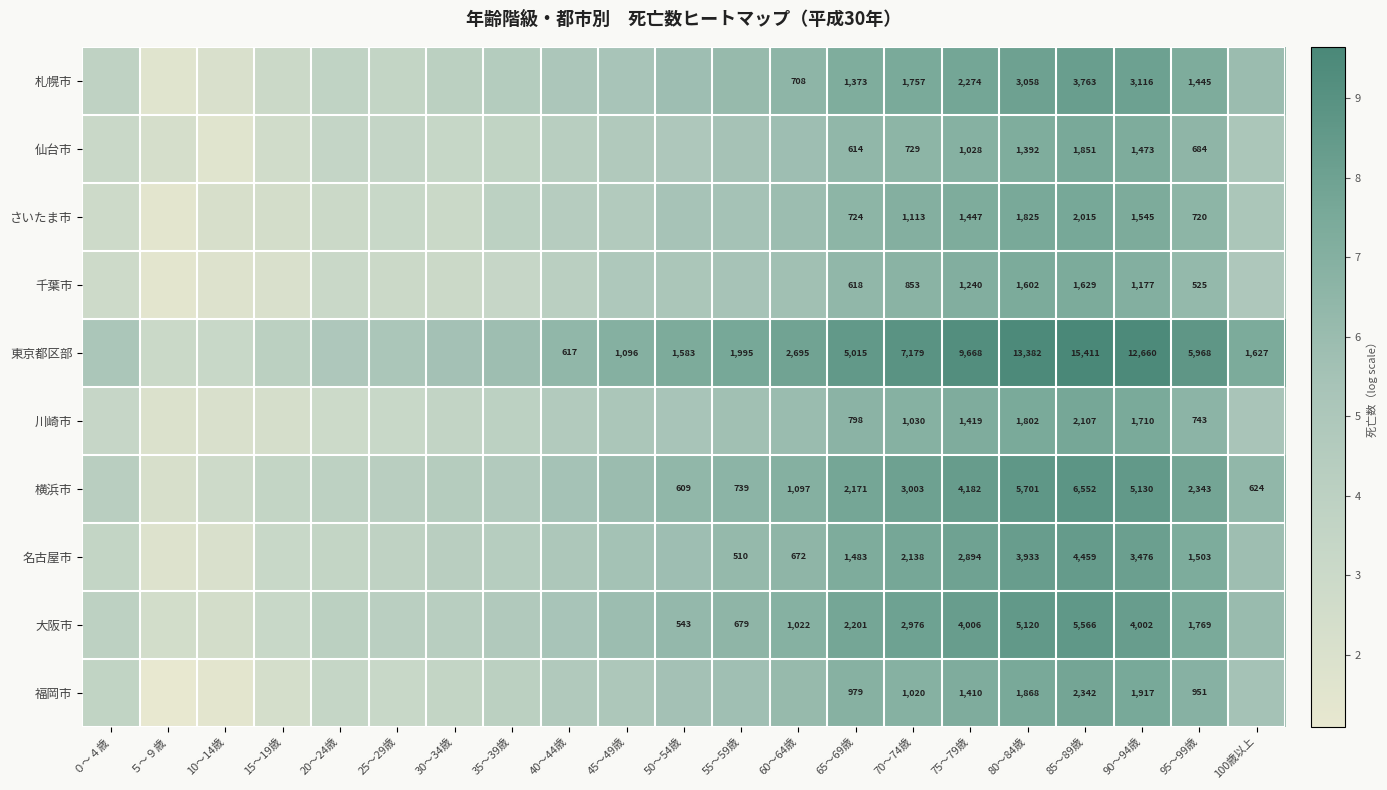

At 85～89歳, list the series in order from smallest to largest.

千葉市, 仙台市, さいたま市, 川崎市, 福岡市, 札幌市, 名古屋市, 大阪市, 横浜市, 東京都区部